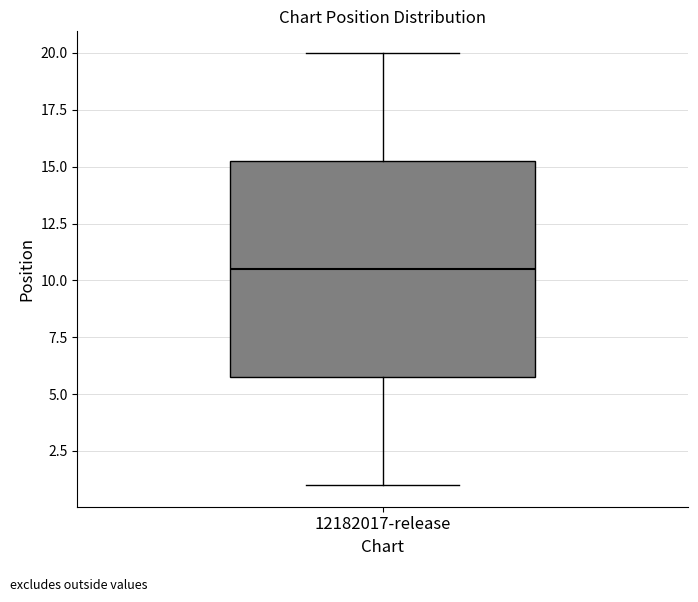

Transcribe this box plot: give where the median line is, the range the box spans, and where the two whiskers end, as read against the y-axis. The values are not printed on the chart, so give them approximately, as read against the axis.

median 10.5, box 6.0 to 15.5, whiskers 1.0 to 20.0